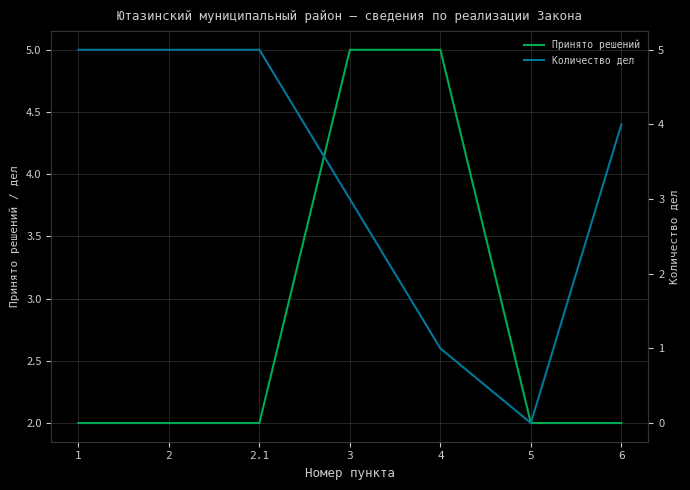

What is the label of the 4th point from the left?

3